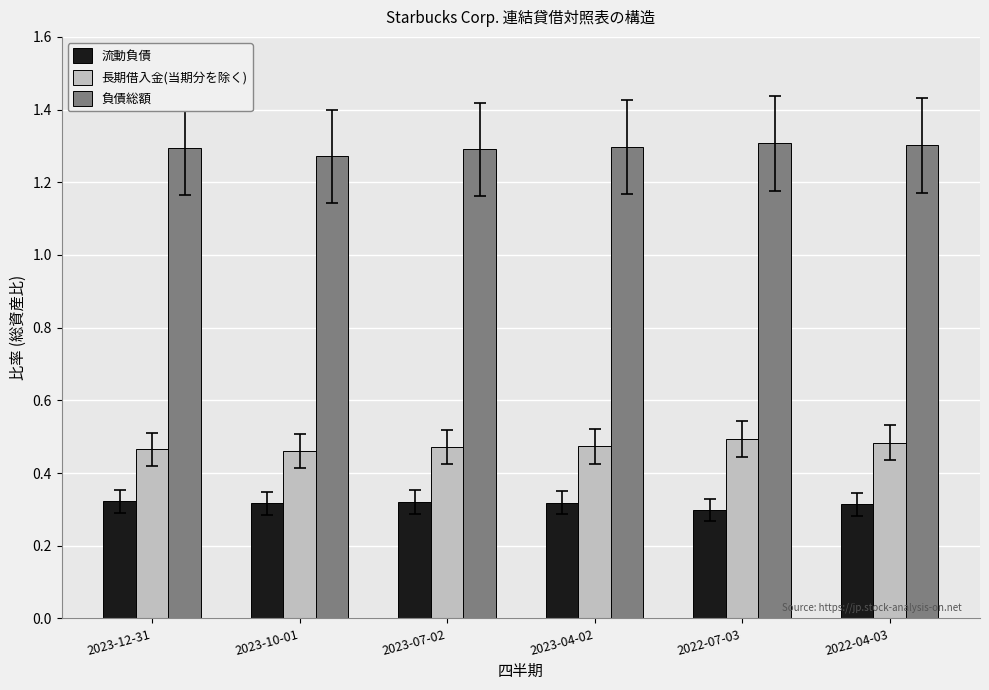

Is it true that 流動負債 equals 0.3 at 2022-07-03?

True